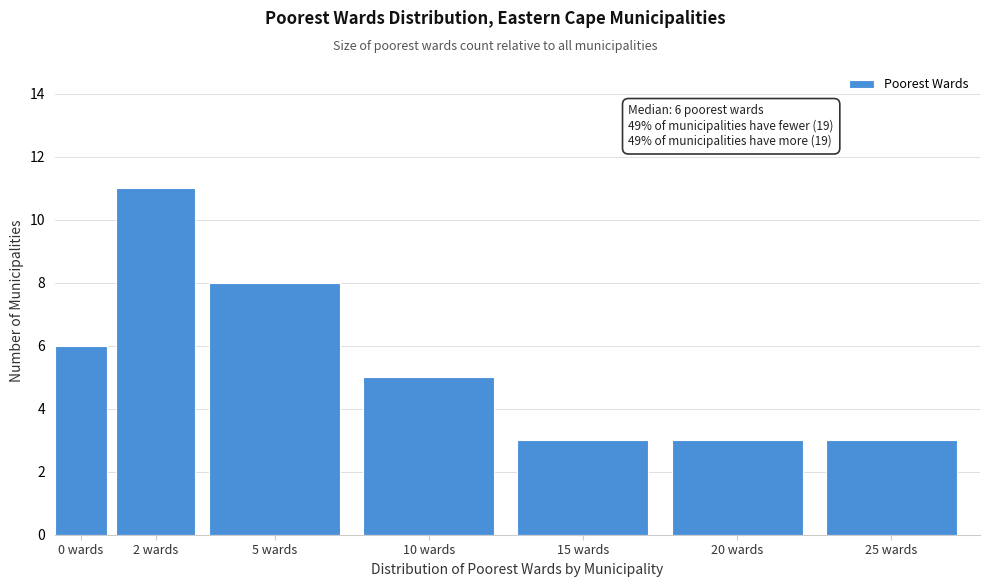

Reading left to right, what are all the values shown in this chart?

6	11	8	5	3	3	3